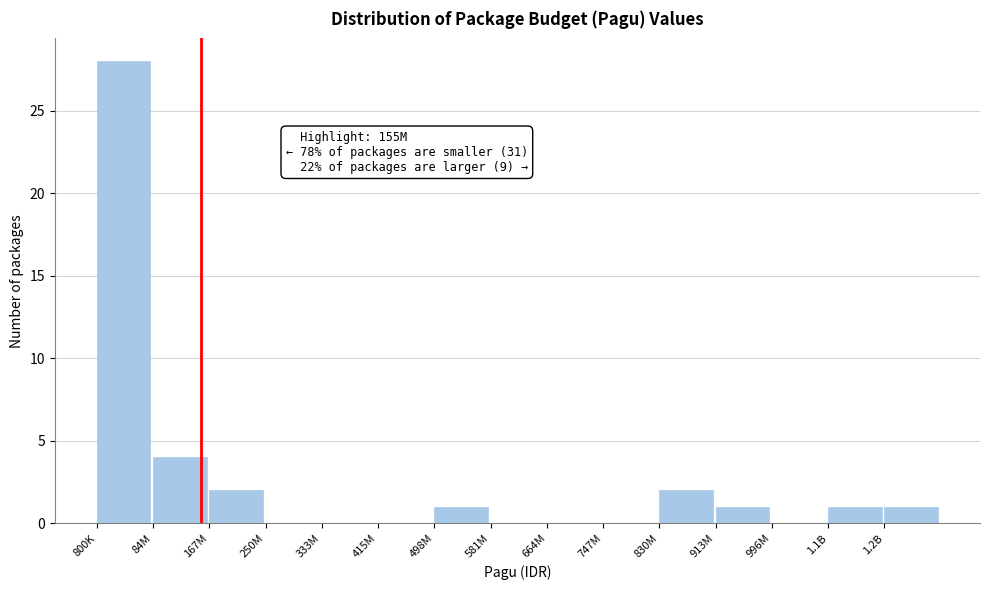

Reading right to left, list all the values displayed in this chart.

1.2B=1	1.1B=1	996M=0	913M=1	830M=2	747M=0	664M=0	581M=0	498M=1	415M=0	333M=0	250M=0	167M=2	84M=4	800K=28